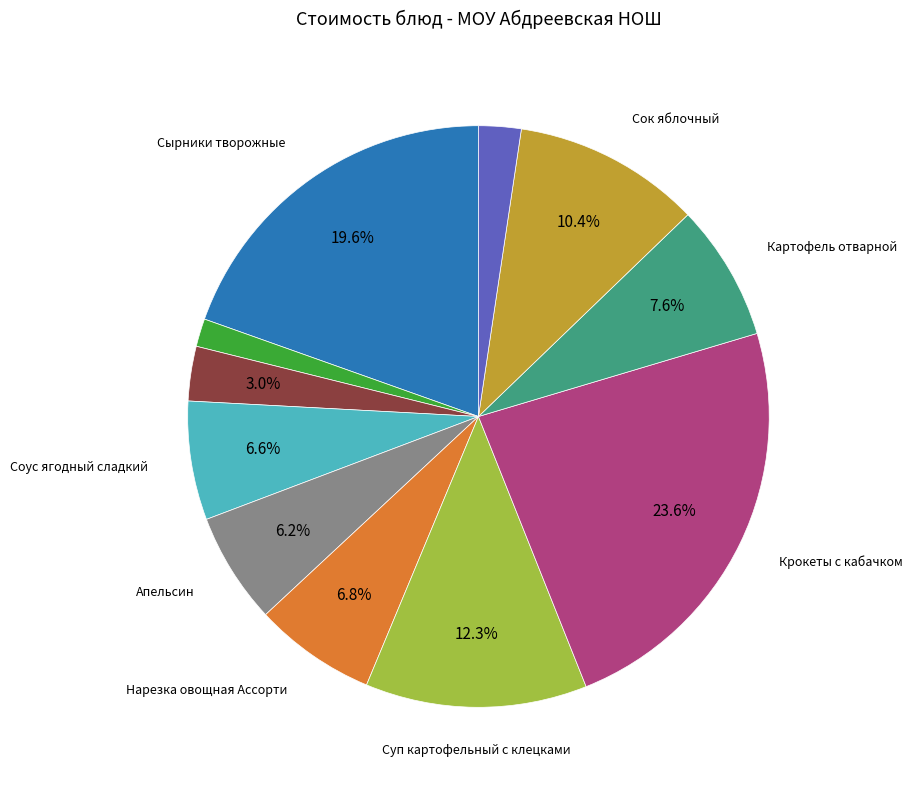

Is there any slice that represents more than half of the pie?

No